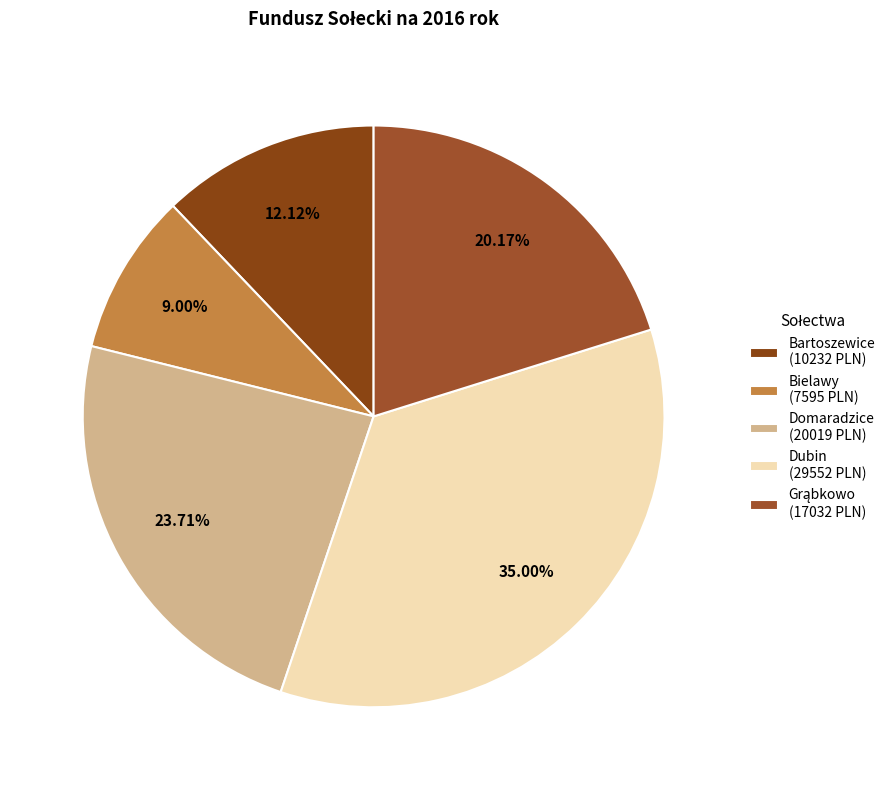

To the nearest percent, what percentage of the pie is Dubin?

35%